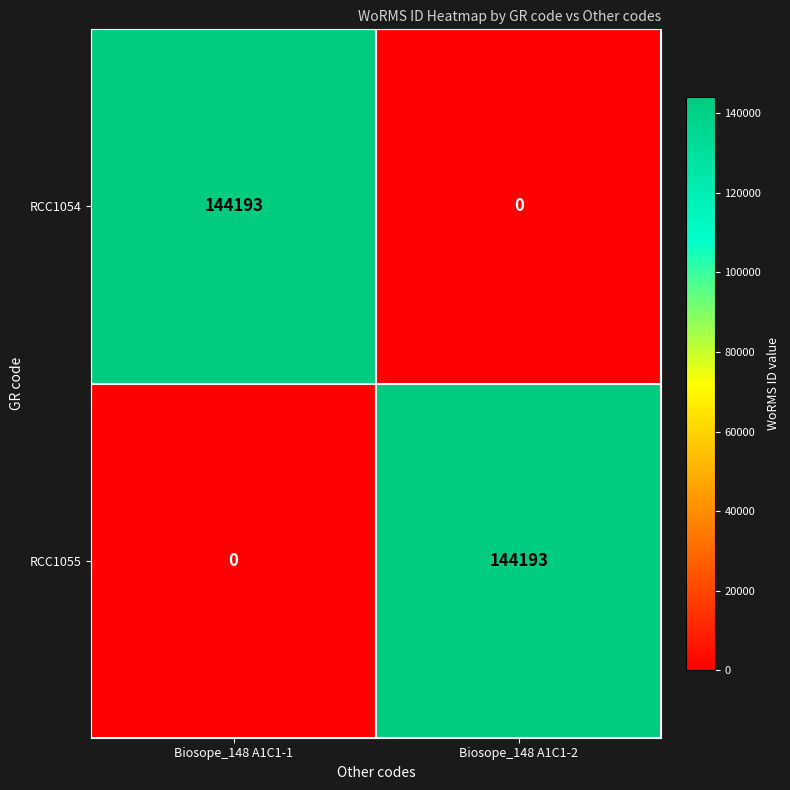

The RCC1055 series shows 93475 at Biosope_148 A1C1-2. True or false?

False